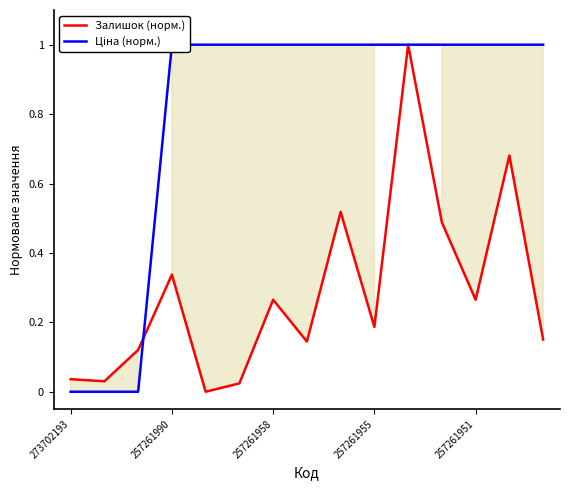

In Залишок (норм.), how many points are higher than both neighbors (excluding endpoints)?

5